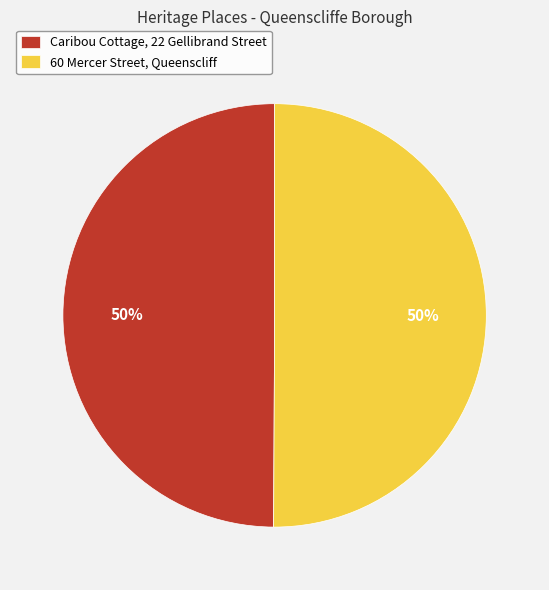

To the nearest percent, what is the average slice percentage?

50%